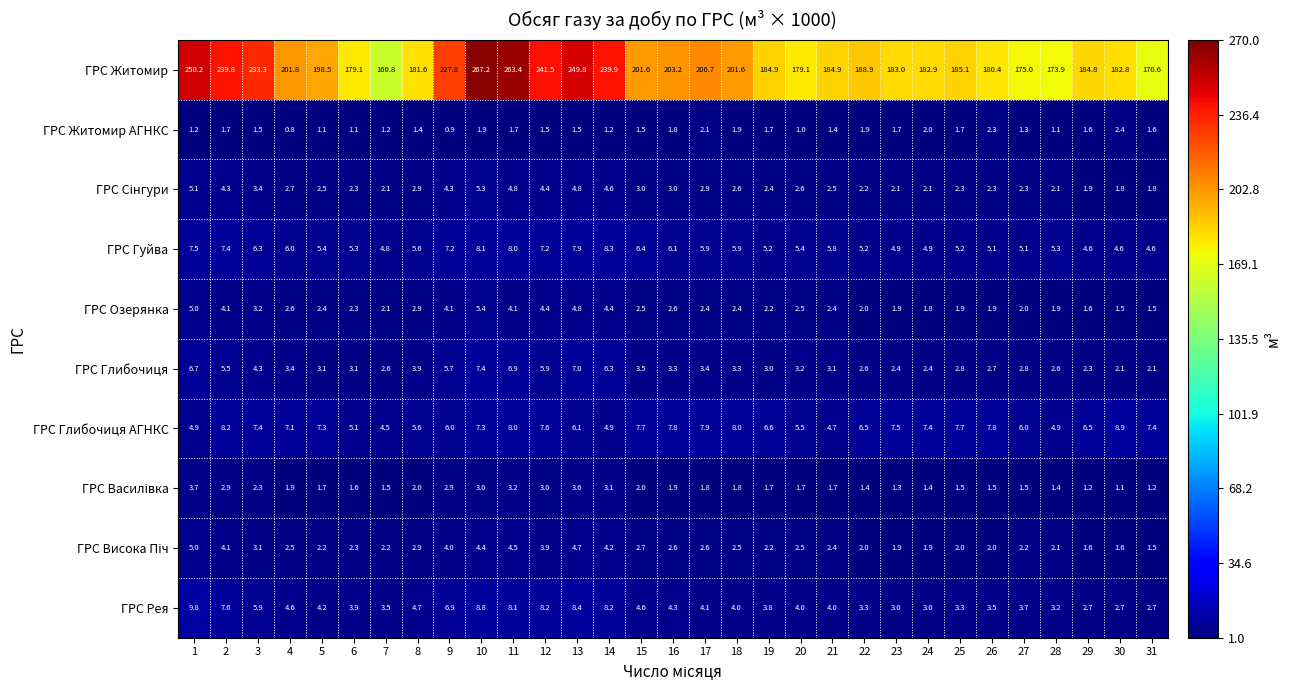

Which series has the widest spread of values?

ГРС Житомир